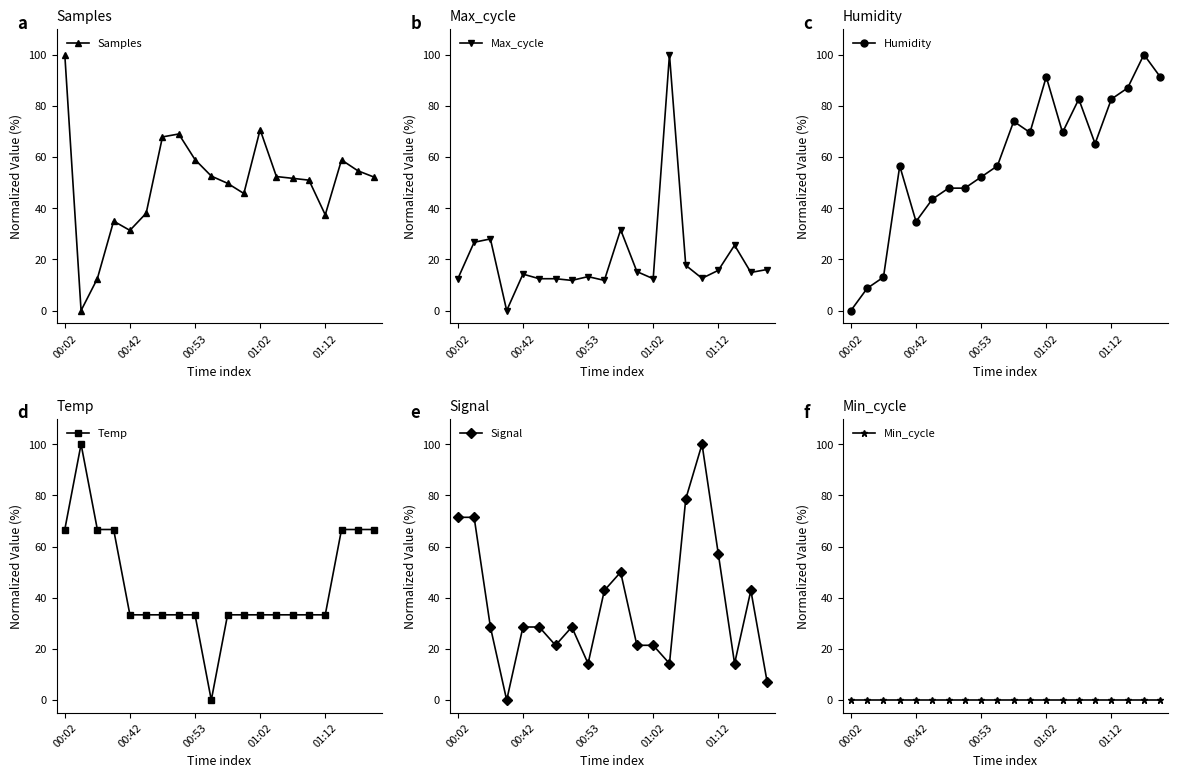

What is the difference between the maximum and second lowest values in the Humidity series?

91.3